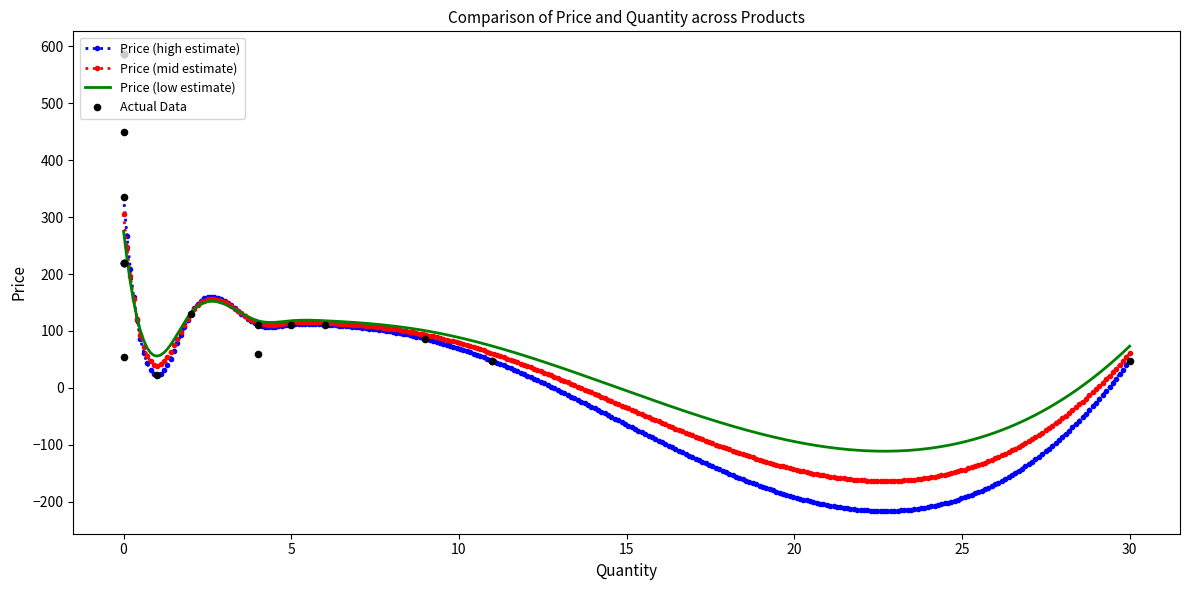

What is the minimum value for Price (mid estimate)?

-164.0